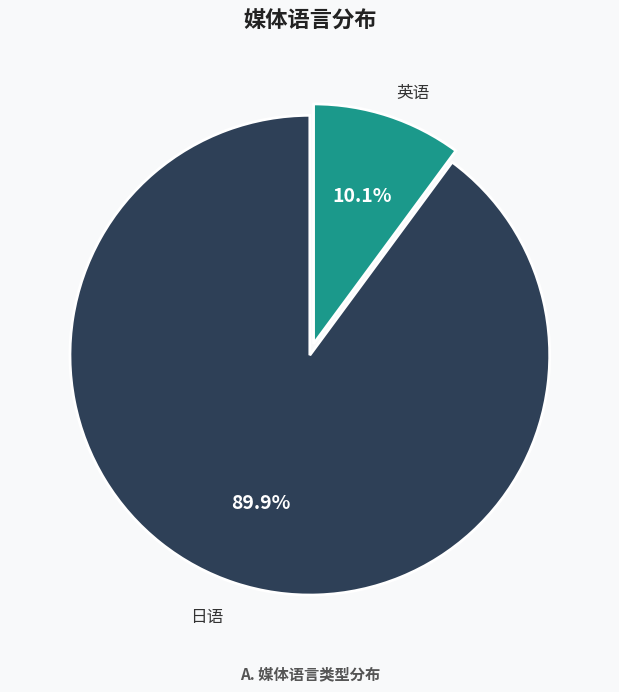

Does any single category account for the majority?

Yes